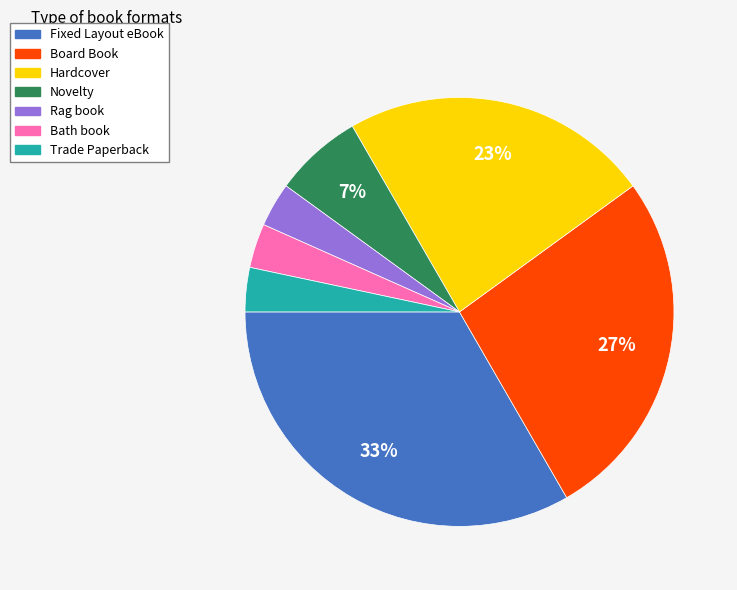

To the nearest percent, what is the average slice percentage?

14%